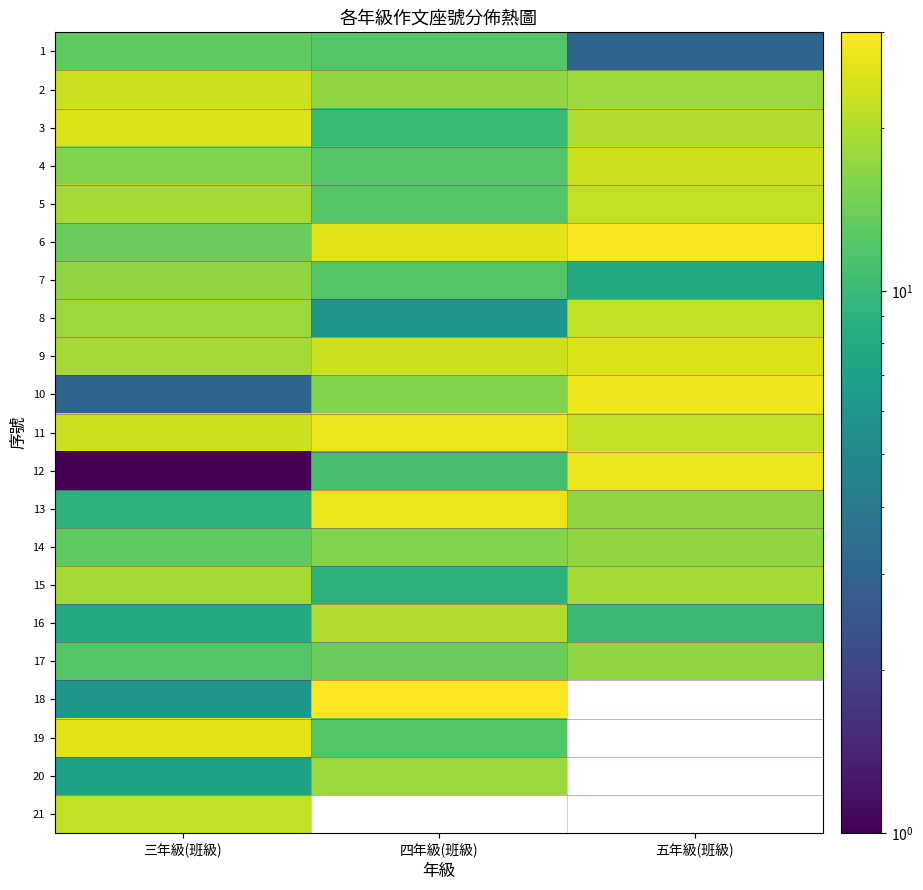

The value of 1 at 四年級(班級) is 12.0. True or false?

True